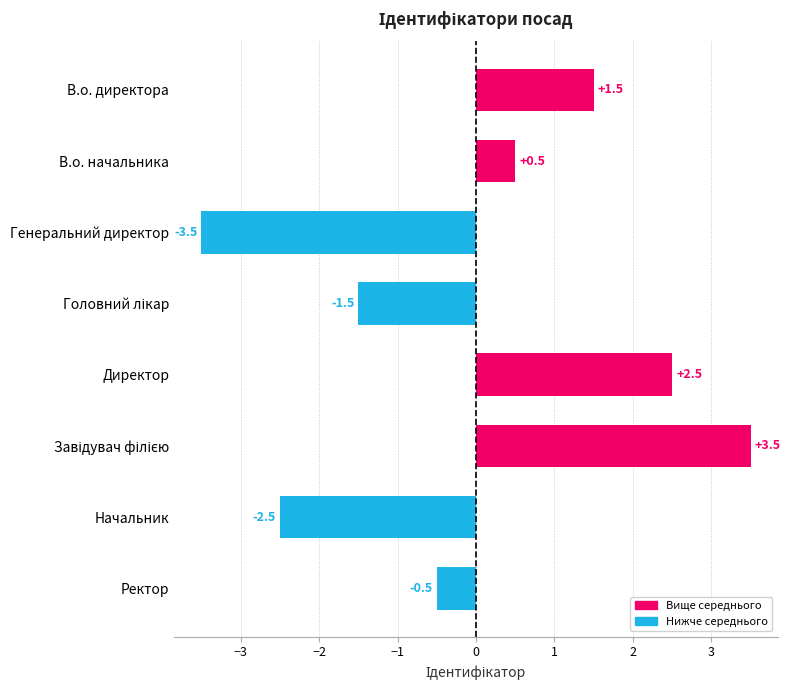

What is the difference between the maximum and minimum values?

7.0